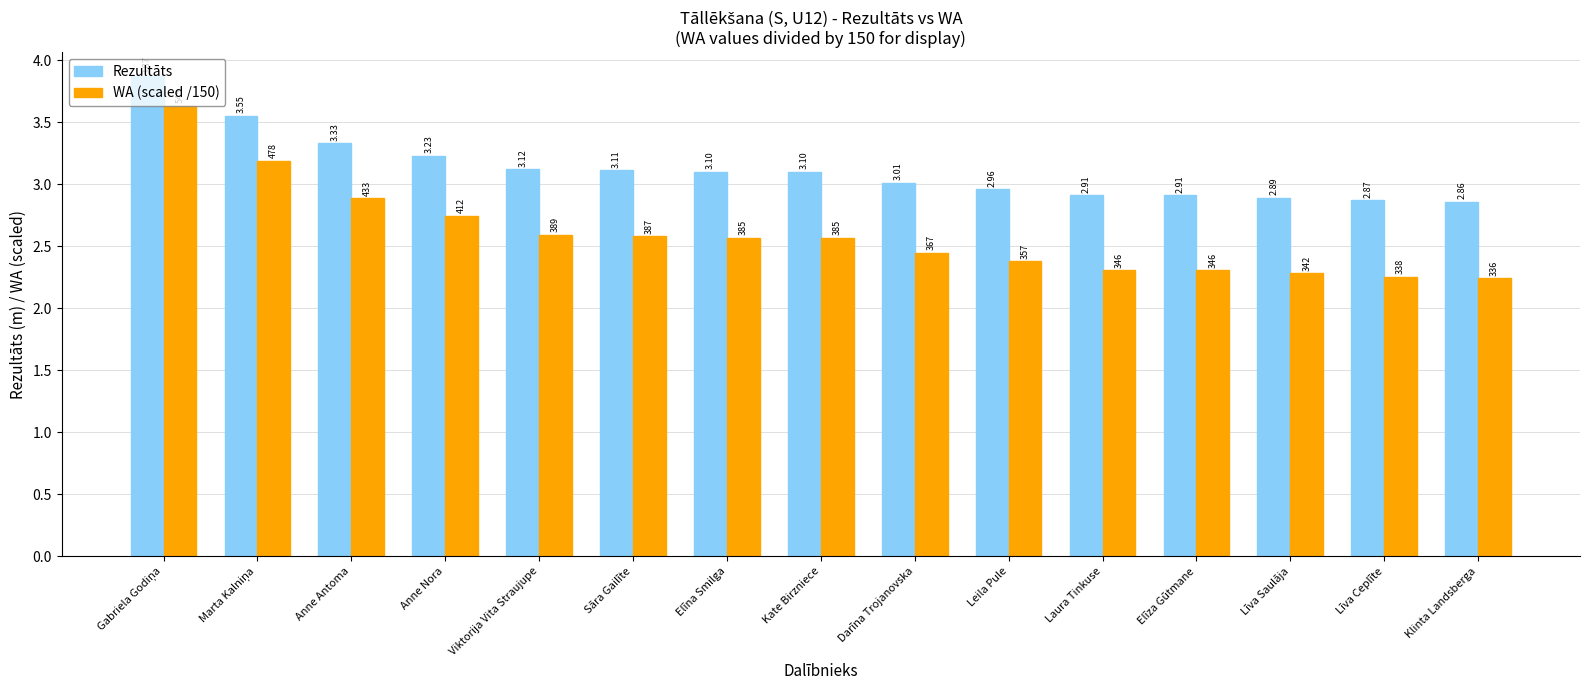

Between Elīna Smilga and Leila Pule, which series saw the biggest shift?

WA (scaled /150)